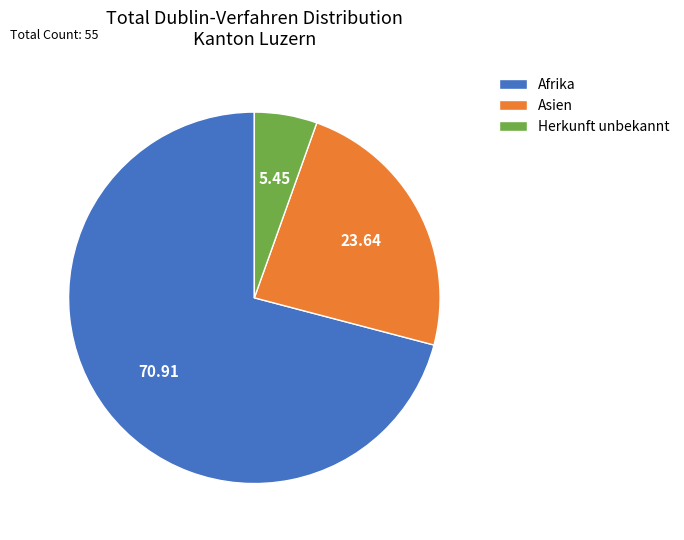

Combined, do Afrika and Asien account for over 50%?

Yes